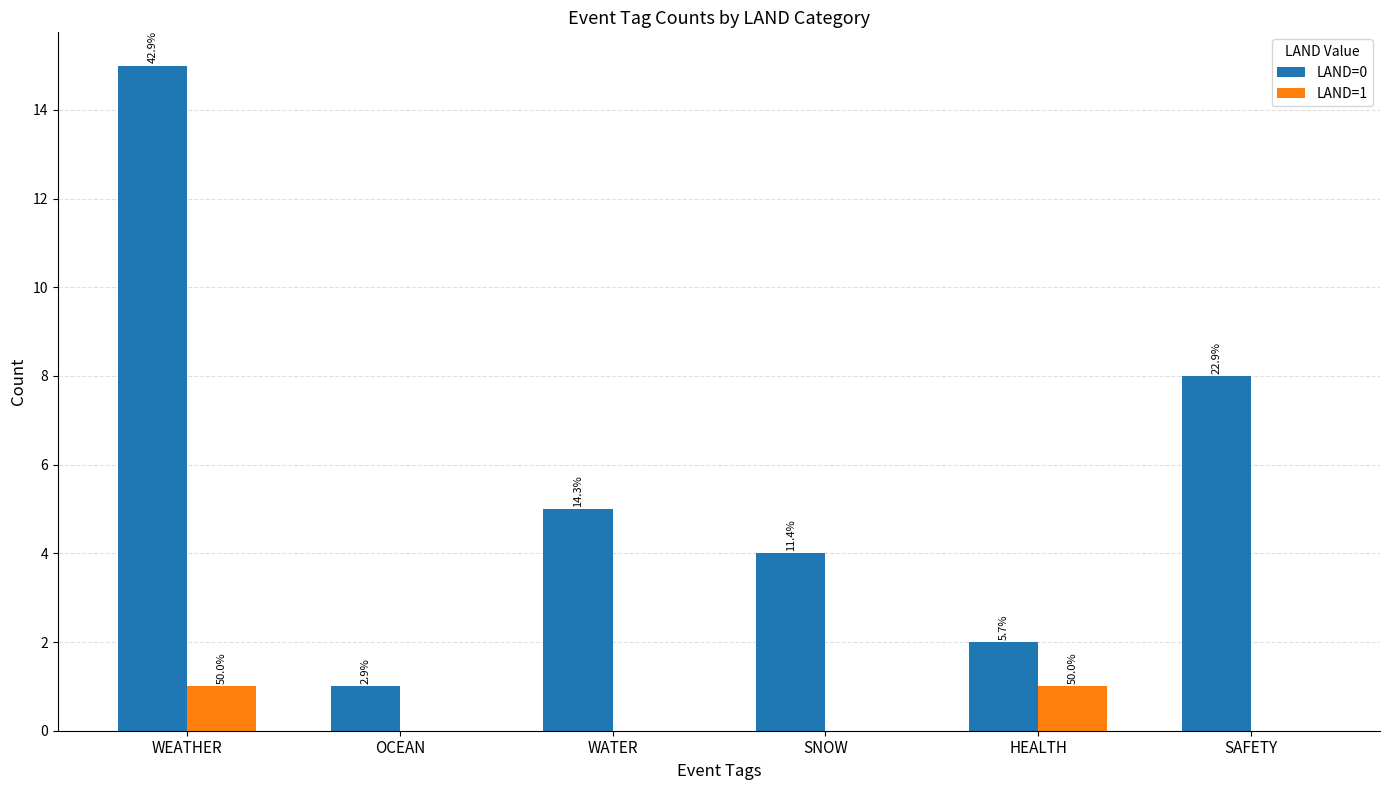

What are all the series names shown in the legend?

LAND=0, LAND=1